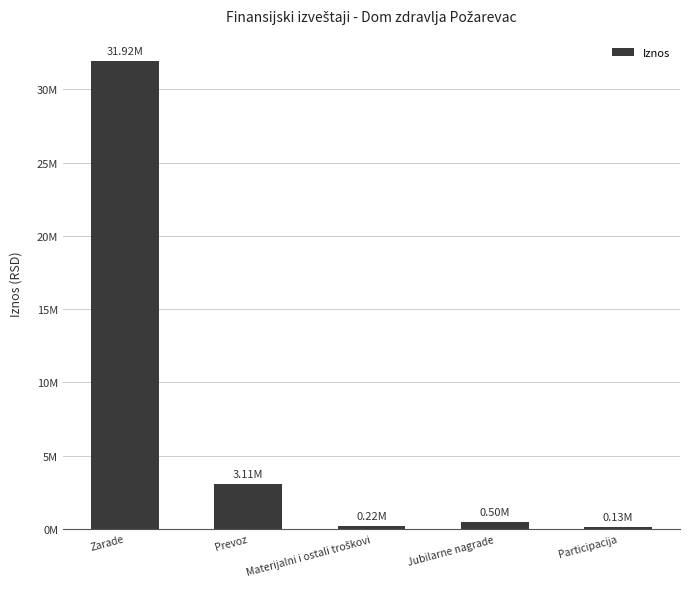

What is the average value?

7175070.3